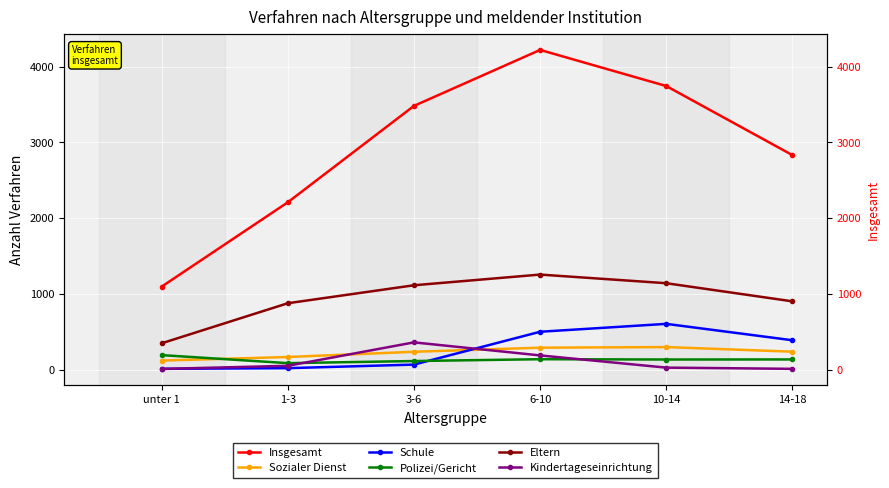

Reading left to right, what are all the values shown in this chart?

Insgesamt: 1098	2210	3481	4219	3743	2832
Sozialer Dienst: 123	170	239	293	301	240
Schule: 14	23	70	503	607	391
Polizei/Gericht: 195	89	117	141	137	138
Eltern: 351	879	1116	1257	1143	904
Kindertageseinrichtung: 13	54	363	191	30	14